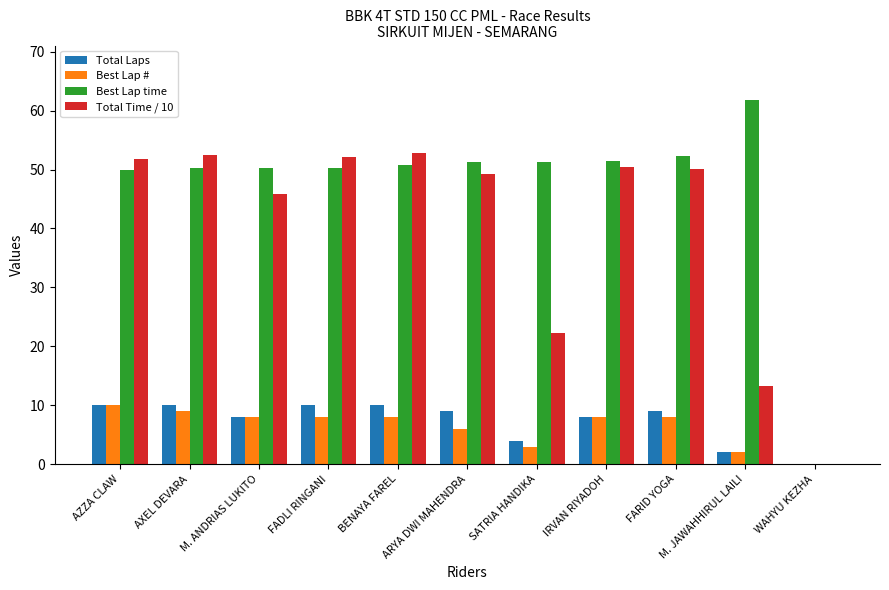

What is the total value across all series at ARYA DWI MAHENDRA?

115.5